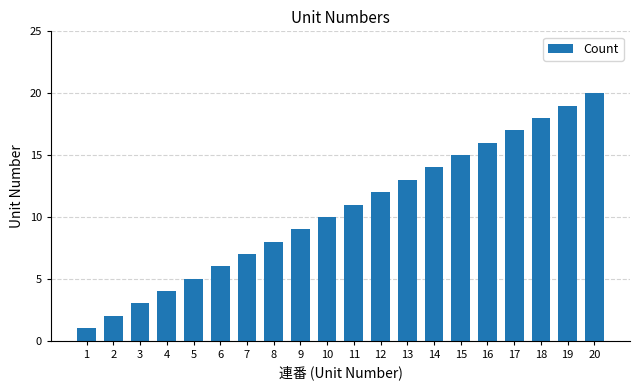

Reading left to right, transcribe all the data shown in this chart.

1	2	3	4	5	6	7	8	9	10	11	12	13	14	15	16	17	18	19	20